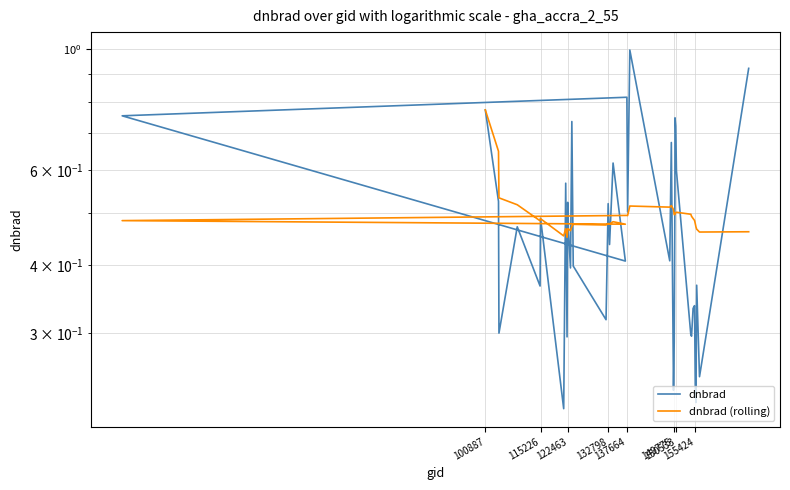

Rank the series by their average value, from highest to lowest.

dnbrad (rolling), dnbrad